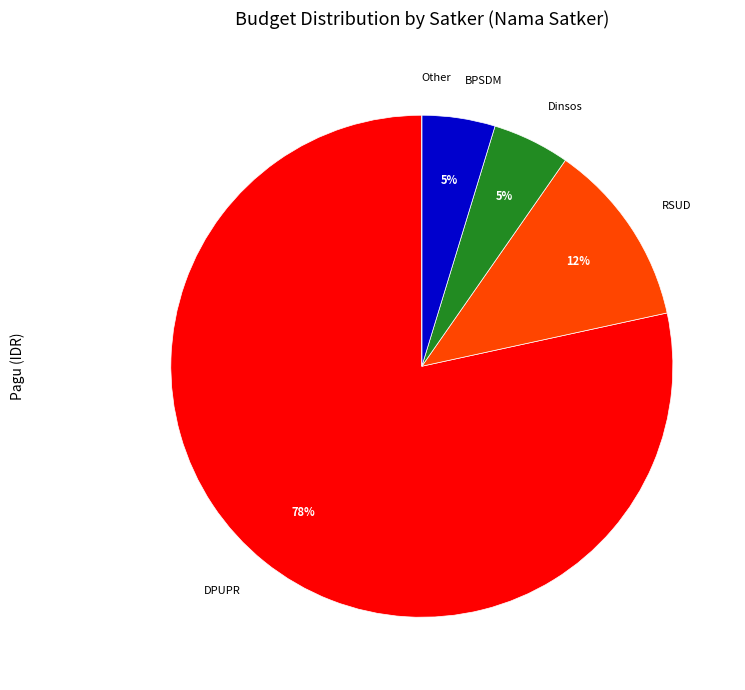

To the nearest percent, what is the average slice percentage?

20%